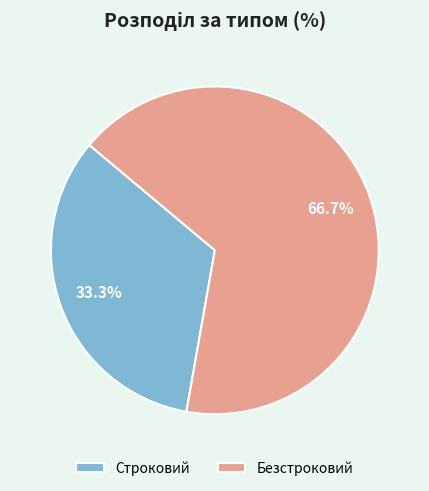

Do Безстроковий and Строковий together represent more than half of the pie?

Yes